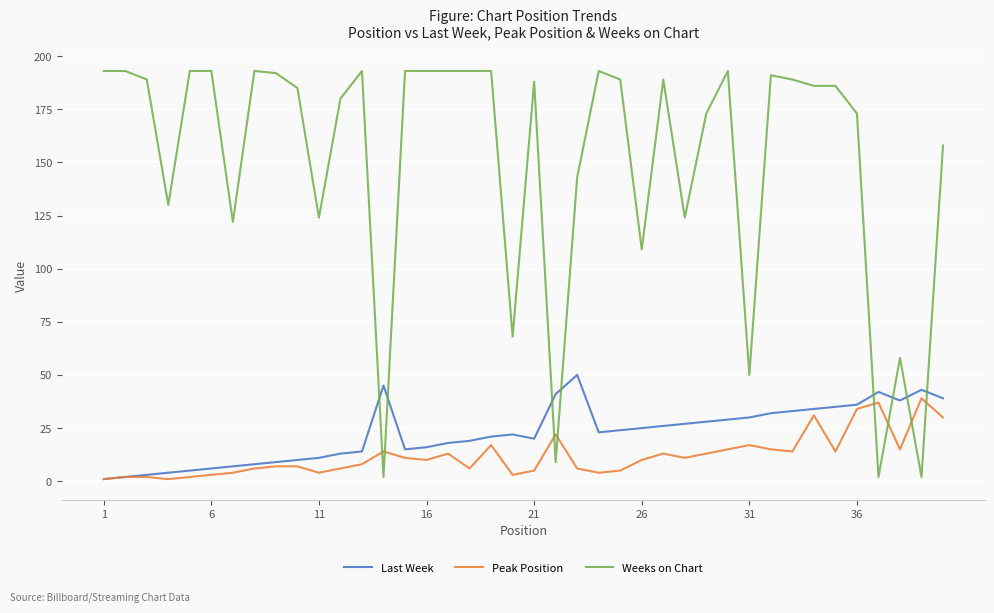

What is the minimum value shown in the chart?

1